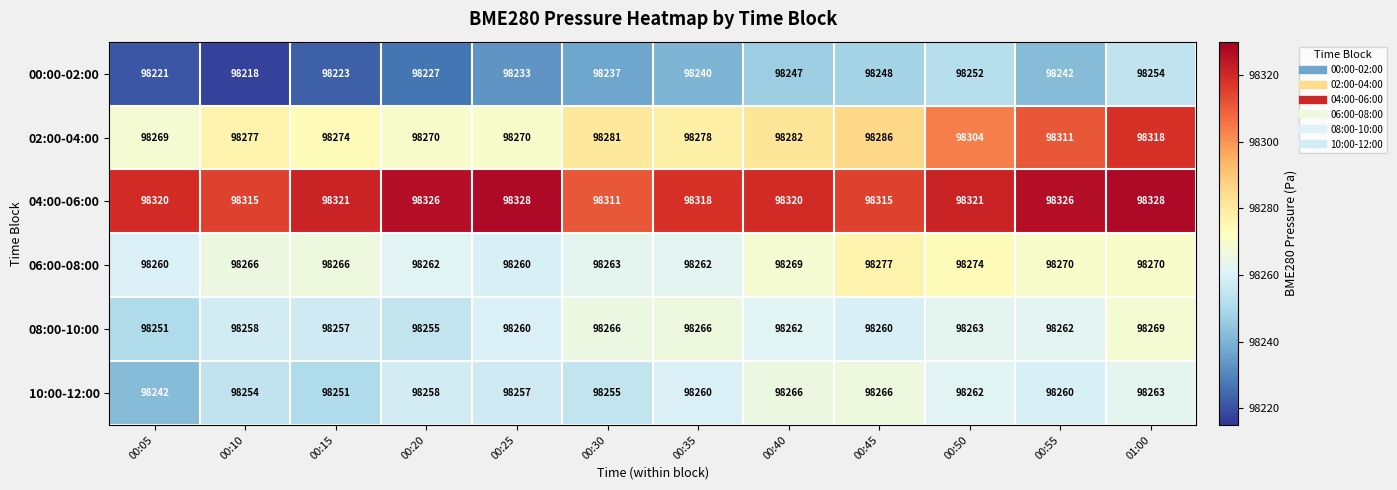

What is the sum of the 02:00-04:00 values at 00:05 and 00:50?

196573